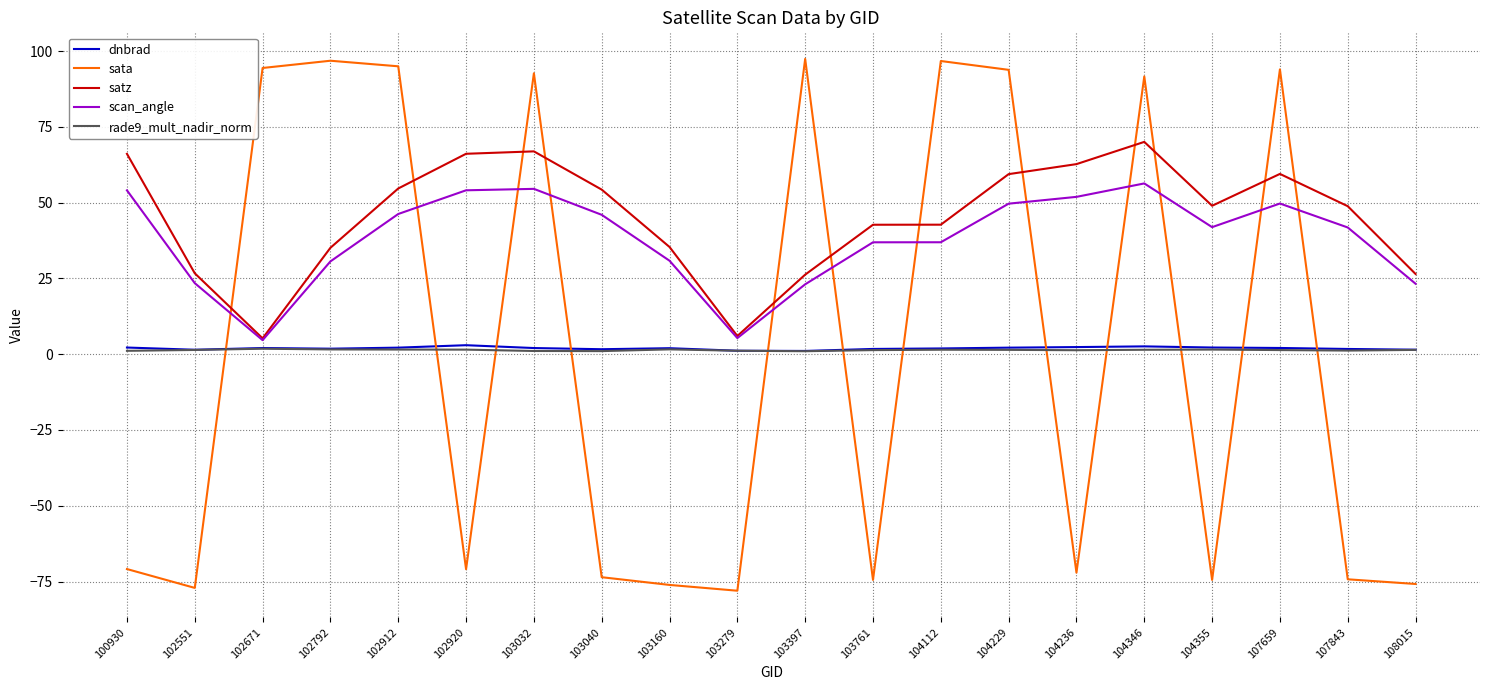

True or false: dnbrad and satz cross at least once.

False